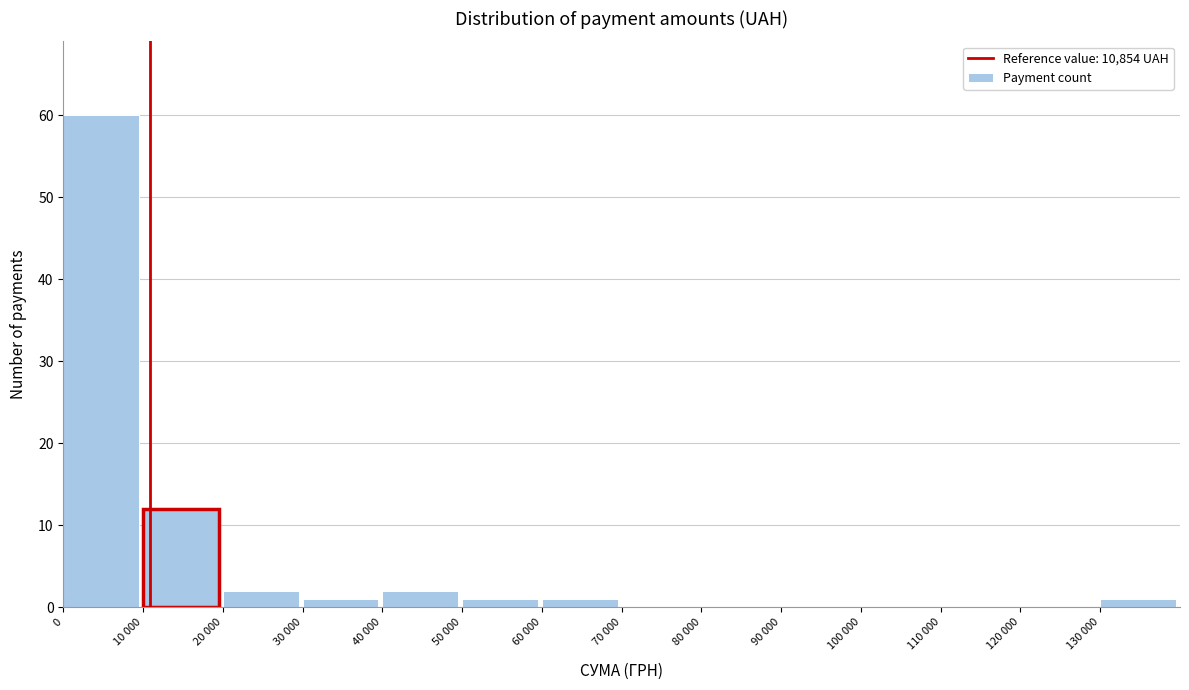

Reading left to right, extract all data points from this chart.

0=60	10 000=12	20 000=2	30 000=1	40 000=2	50 000=1	60 000=1	70 000=0	80 000=0	90 000=0	100 000=0	110 000=0	120 000=0	130 000=1